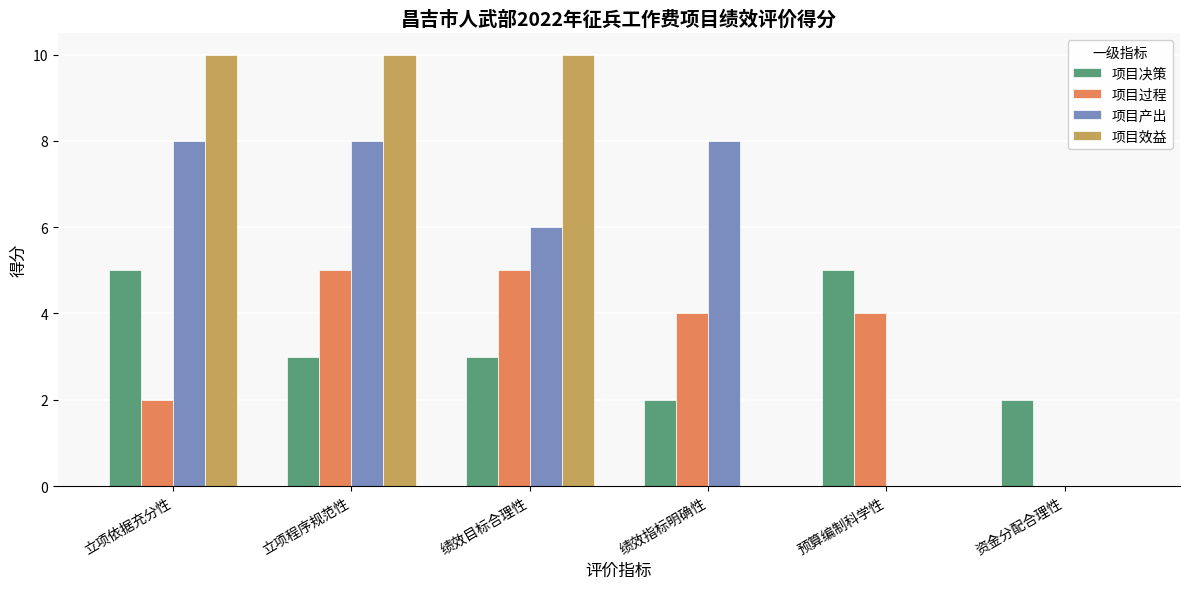

What is the sum of all 项目决策 values?

20